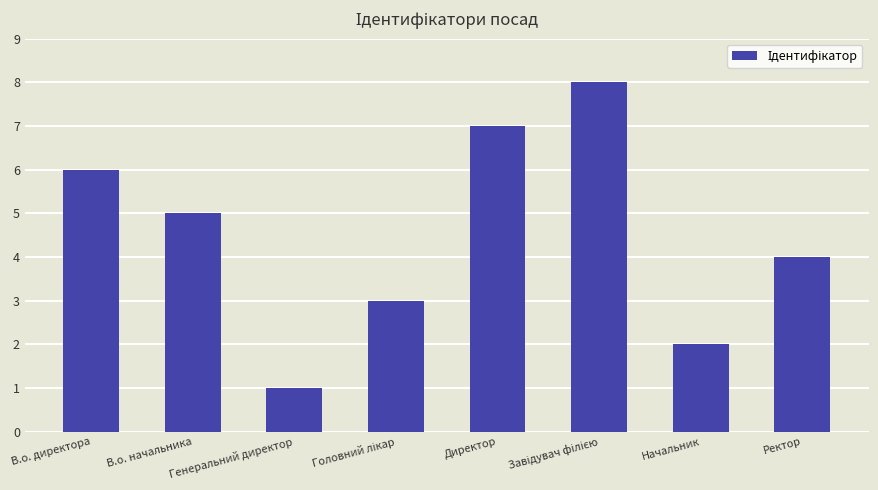

What is the ratio of the value at В.о. директора to the value at Ректор?

1.5